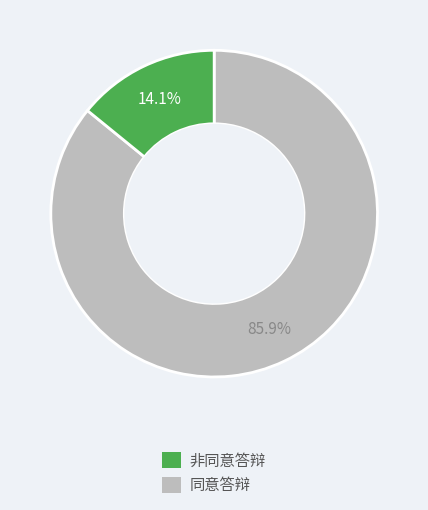

Is there any slice that represents more than half of the pie?

Yes